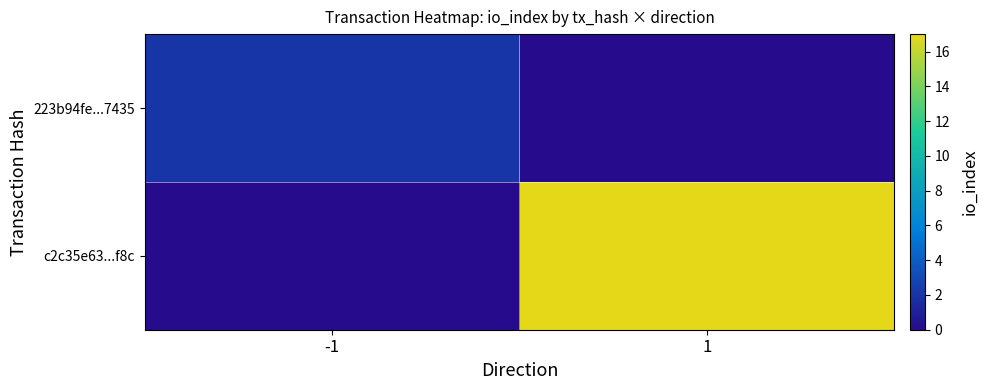

Reading right to left, transcribe all the data shown in this chart.

223b94fe...7435: 1=0.0	-1=2.0
c2c35e63...f8c: 1=17.0	-1=0.0